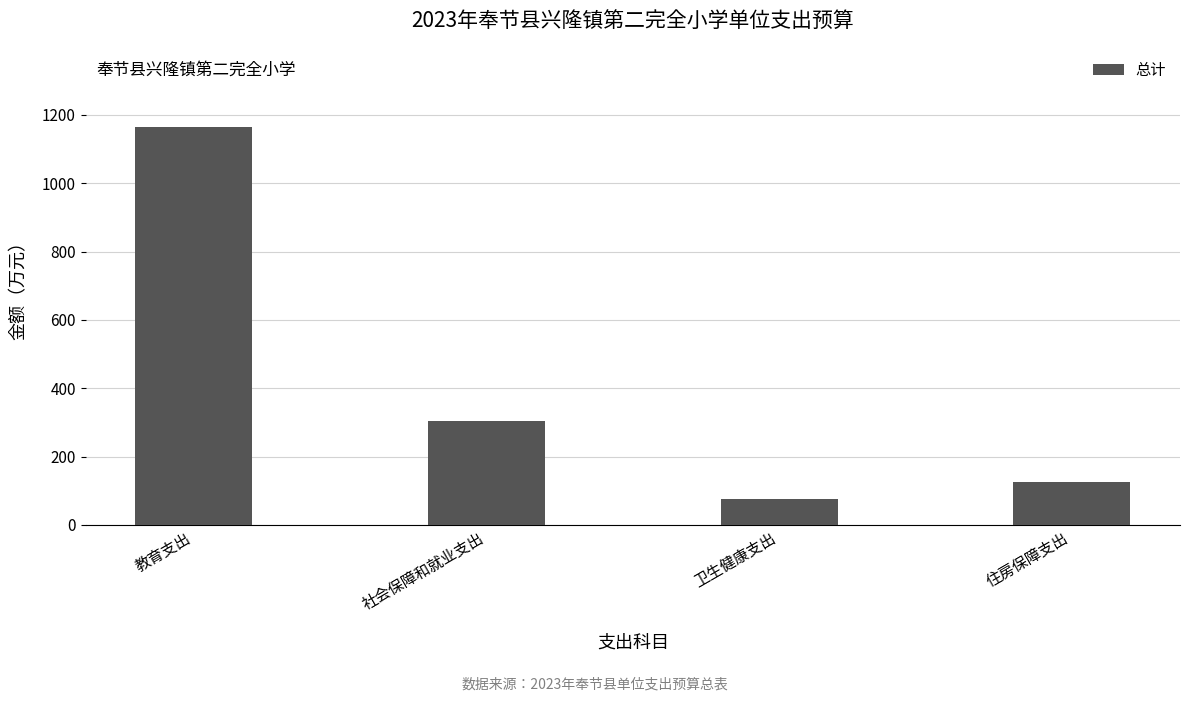

Count the number of values greater than 305.

2